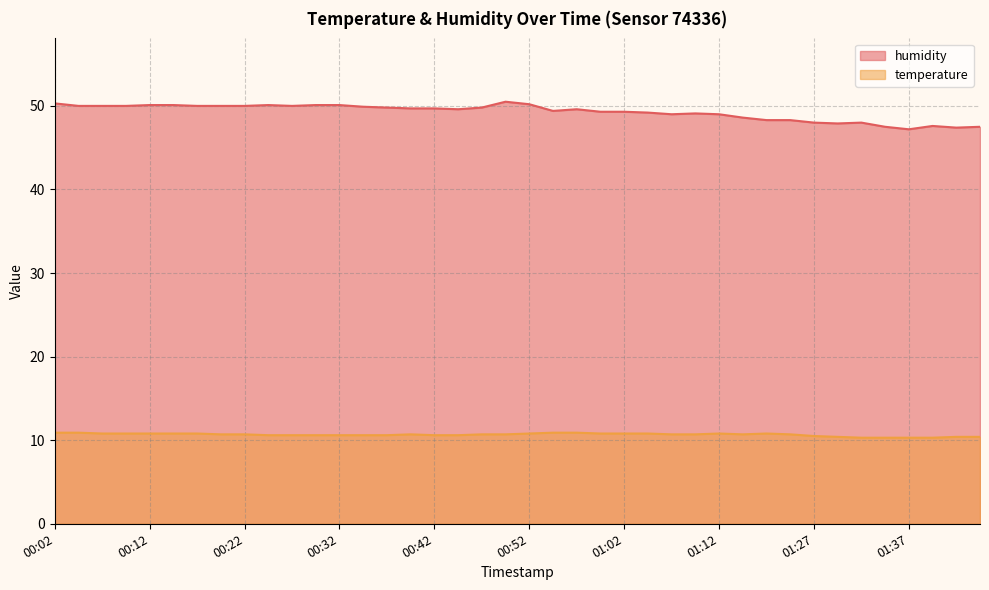

Reading right to left, list all the values displayed in this chart.

temperature: 10.4	10.4	10.3	10.3	10.3	10.3	10.4	10.5	10.7	10.8	10.7	10.8	10.7	10.7	10.8	10.8	10.8	10.9	10.9	10.8	10.7	10.7	10.6	10.6	10.7	10.6	10.6	10.6	10.6	10.6	10.6	10.7	10.7	10.8	10.8	10.8	10.8	10.8	10.9	10.9
humidity: 47.5	47.4	47.6	47.2	47.5	48.0	47.9	48.0	48.3	48.3	48.6	49.0	49.1	49.0	49.2	49.3	49.3	49.6	49.4	50.2	50.5	49.8	49.6	49.7	49.7	49.8	49.9	50.1	50.1	50.0	50.1	50.0	50.0	50.0	50.1	50.1	50.0	50.0	50.0	50.3